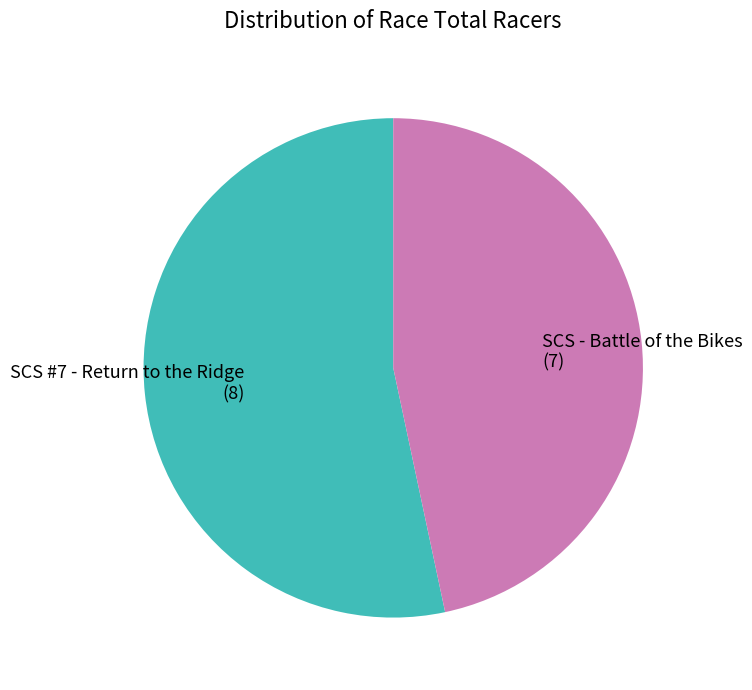

Which category accounts for the majority?

SCS #7 - Return to the Ridge